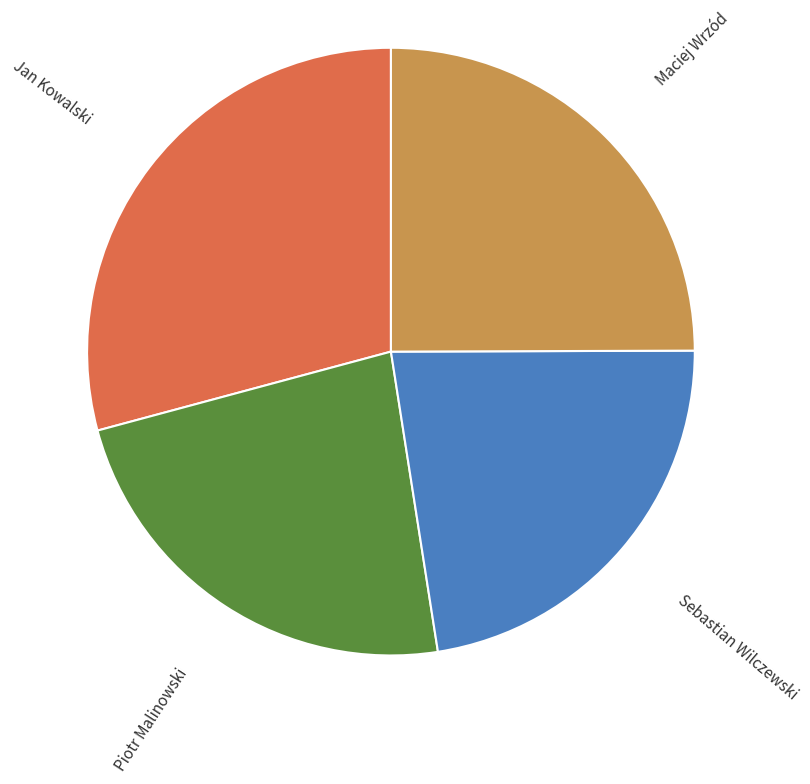

Which has a higher value, Jan Kowalski or Sebastian Wilczewski?

Jan Kowalski